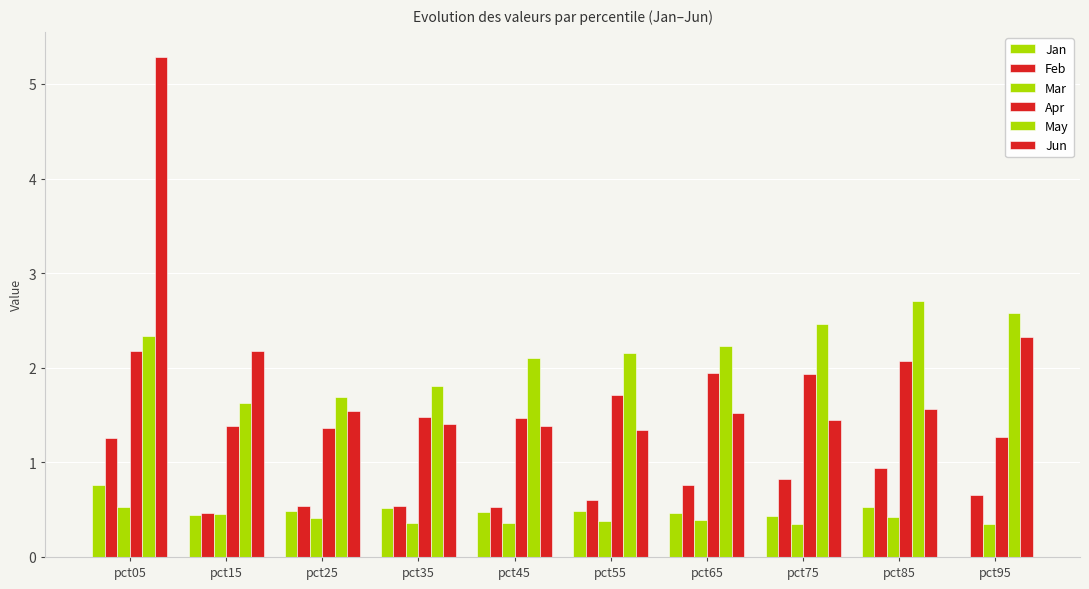

Does the chart contain stacked bars?

No